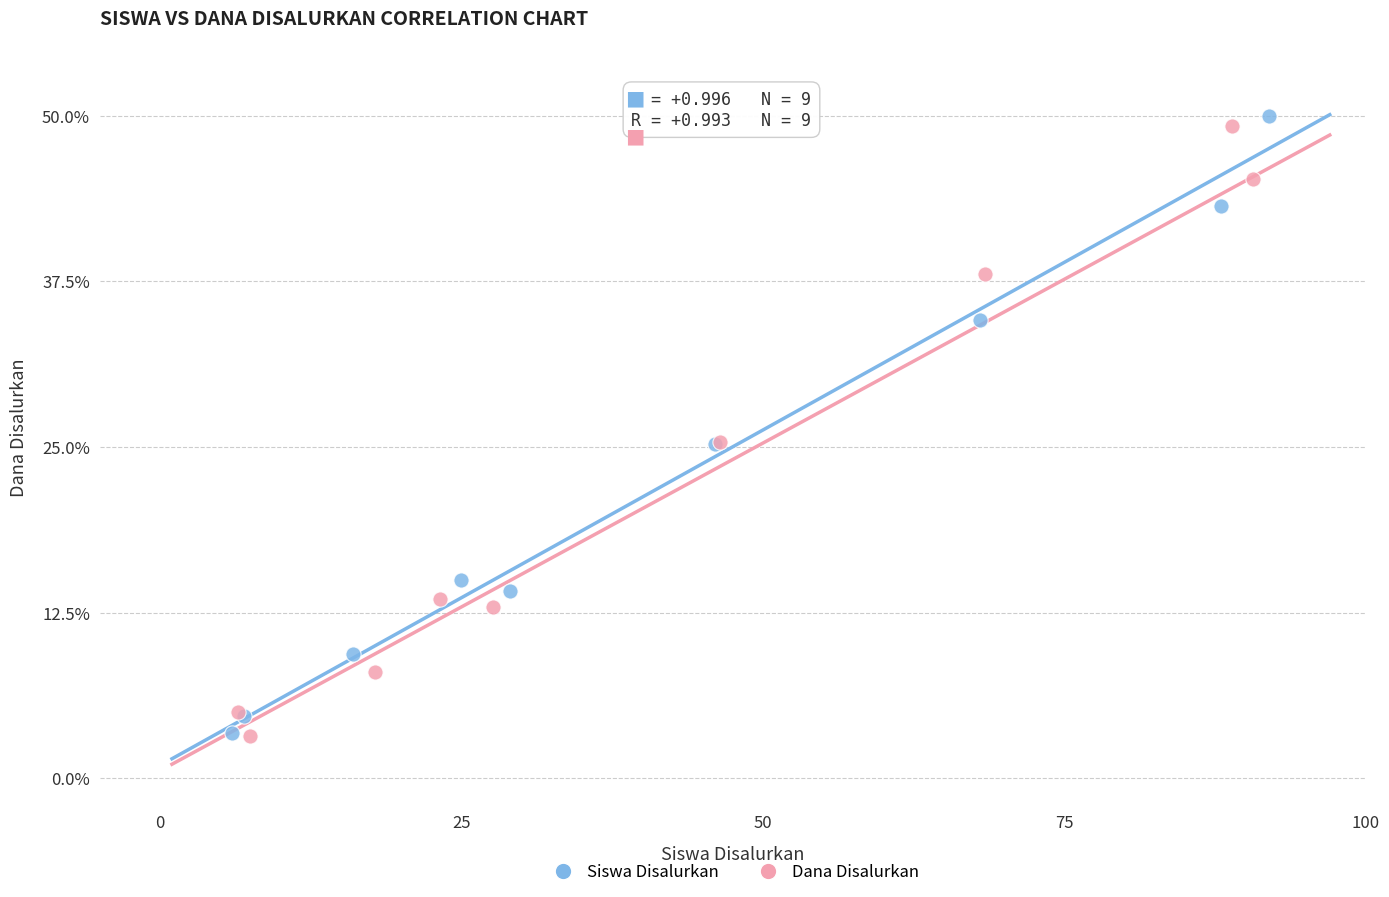

Which series reaches the maximum Y coordinate?

Siswa Disalurkan